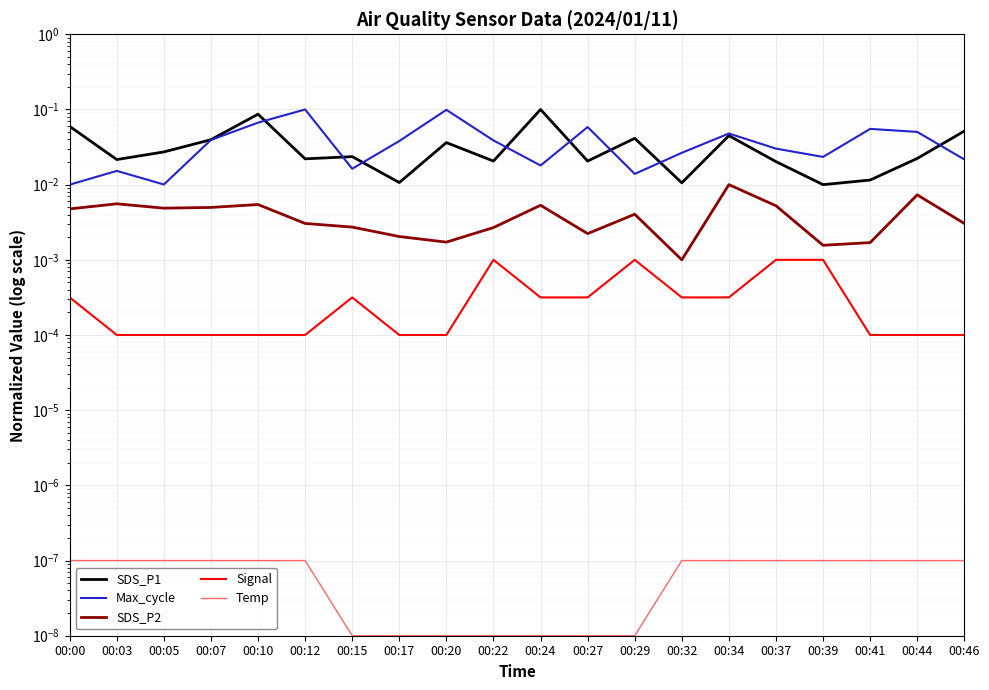

Is it true that Signal equals 0.0 at 00:17?

False